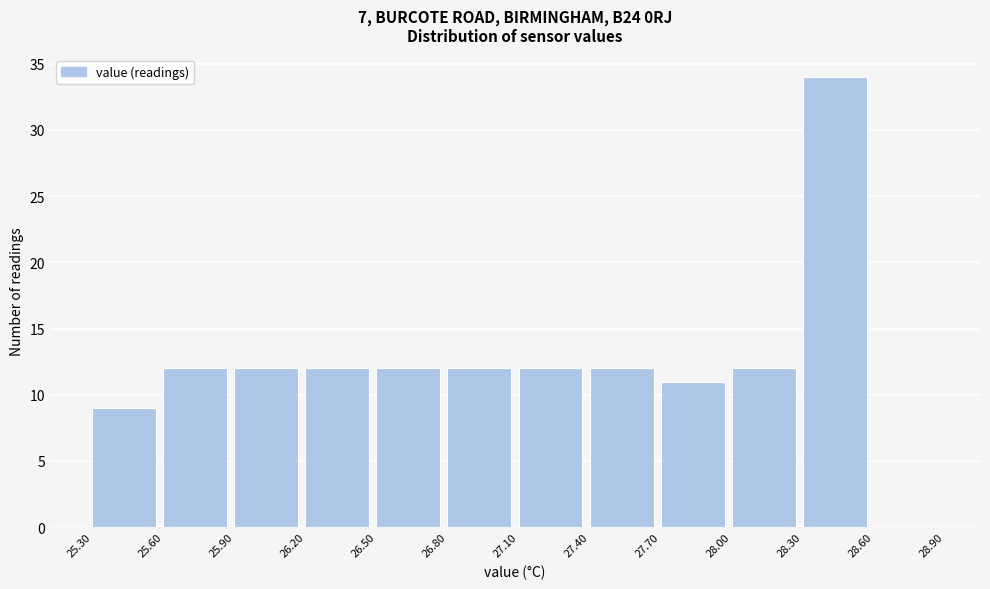

Reading left to right, transcribe this chart: for each bar, give the range it covers on the x-axis and its height. The values are not printed on the chart, so give them approximately, as read against the axis.

25.30 to 25.60: 9
25.60 to 25.90: 12
25.90 to 26.20: 12
26.20 to 26.50: 12
26.50 to 26.80: 12
26.80 to 27.10: 12
27.10 to 27.40: 12
27.40 to 27.70: 12
27.70 to 28.00: 11
28.00 to 28.30: 12
28.30 to 28.60: 34
28.60 to 28.90: 0